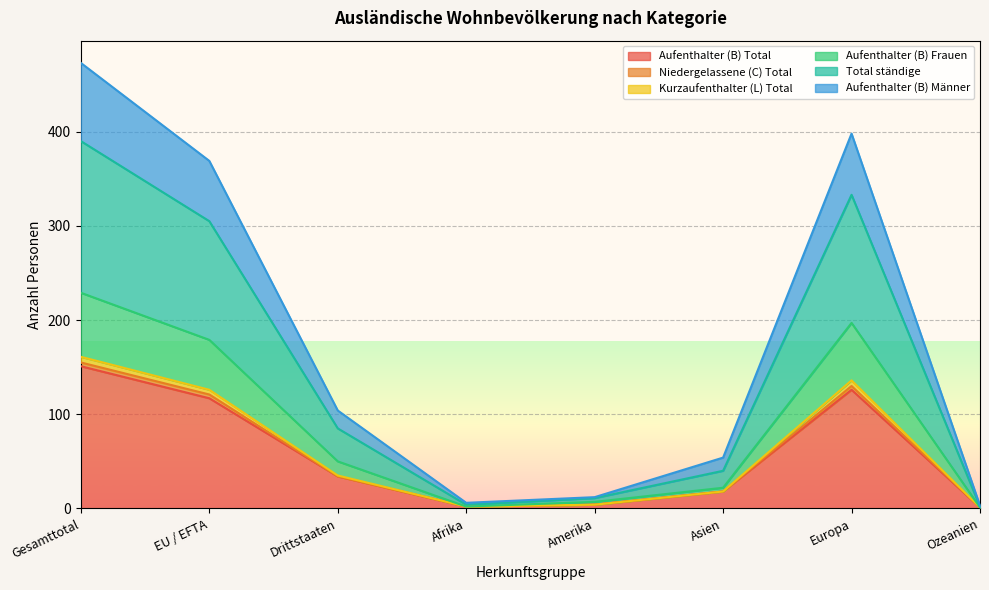

Is it true that Aufenthalter (B) Total equals 57 at Drittstaaten?

False